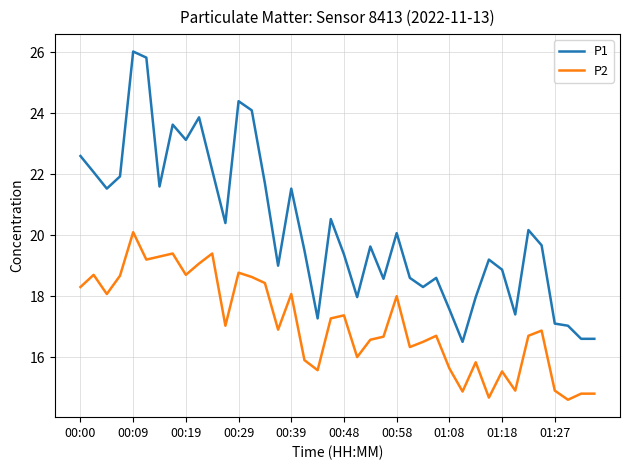

How many categories are shown in the chart?

40